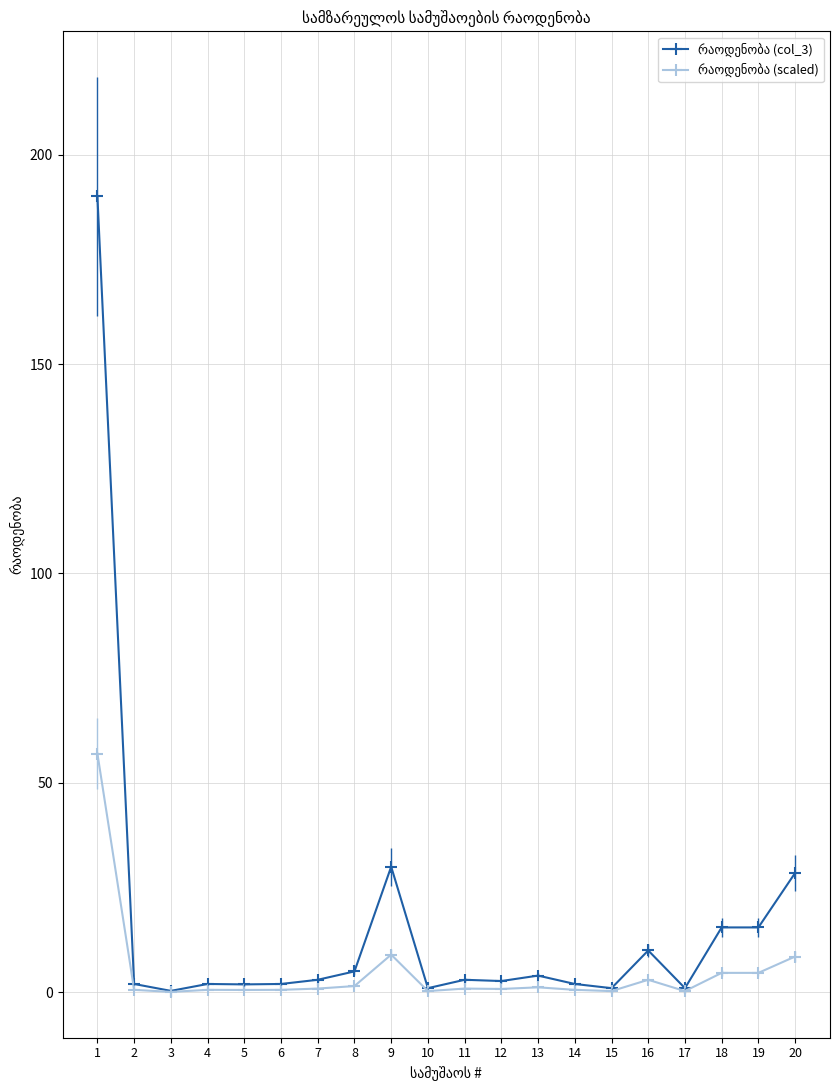

What is the difference between the highest and lowest values at 1?

133.0